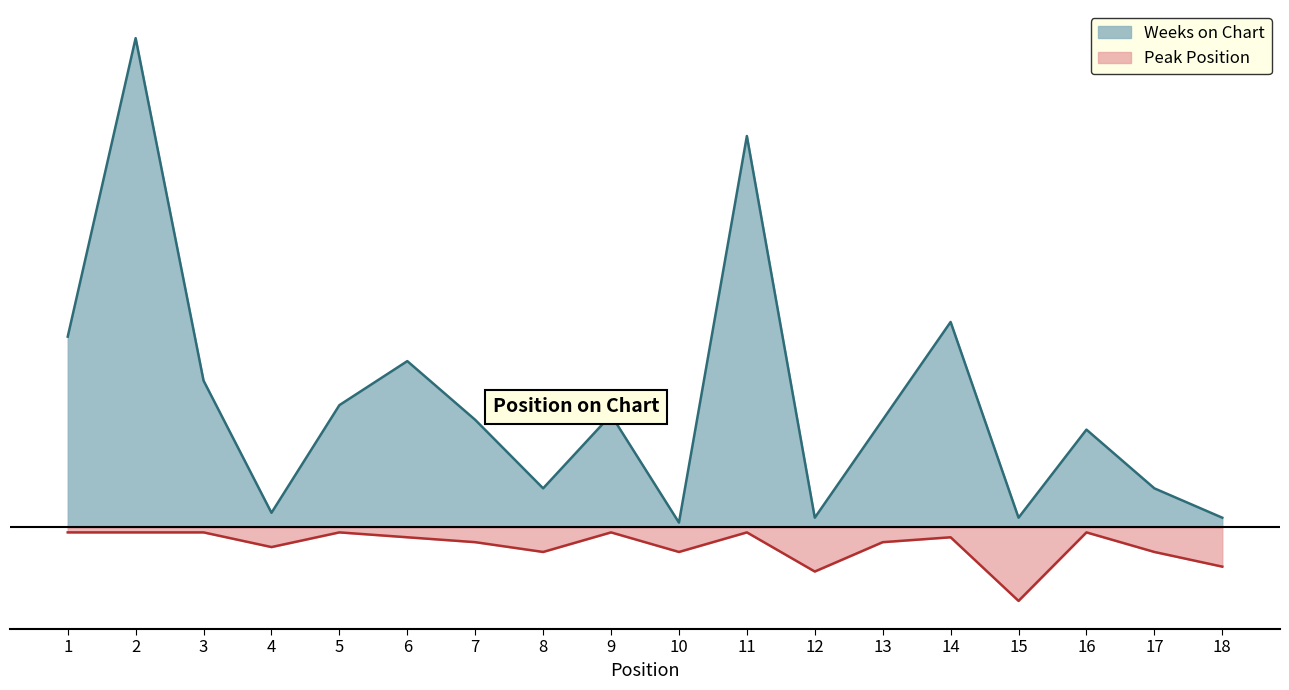

Does the chart have visible grid lines?

No